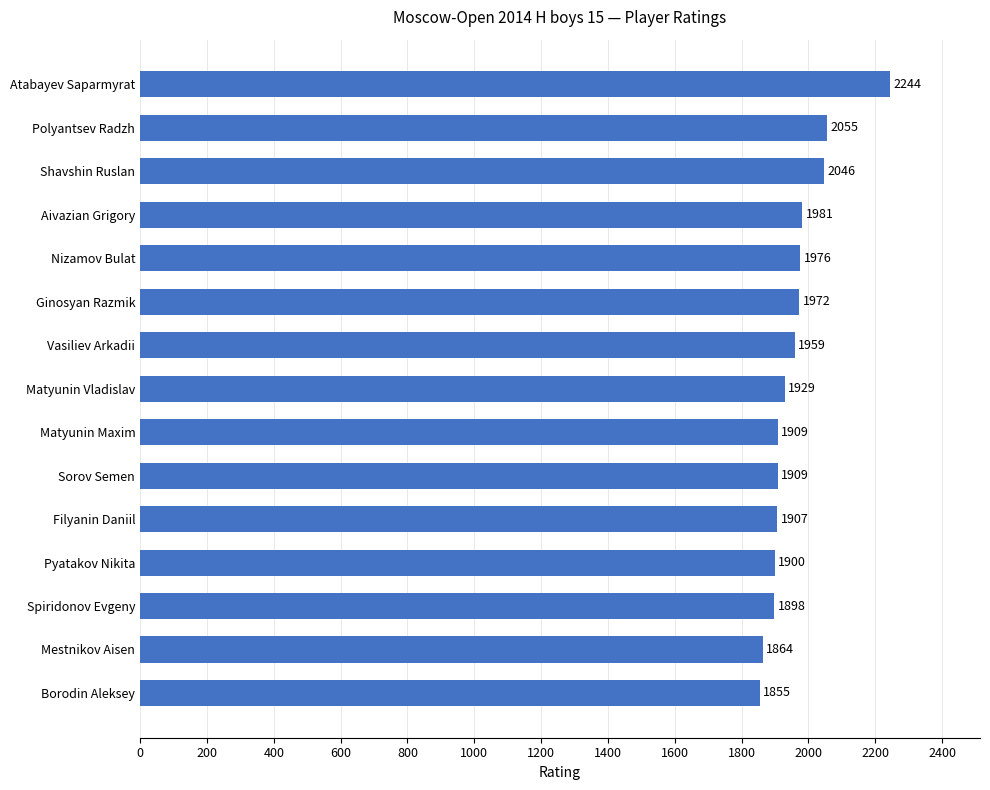

Count the number of categories in the chart.

15